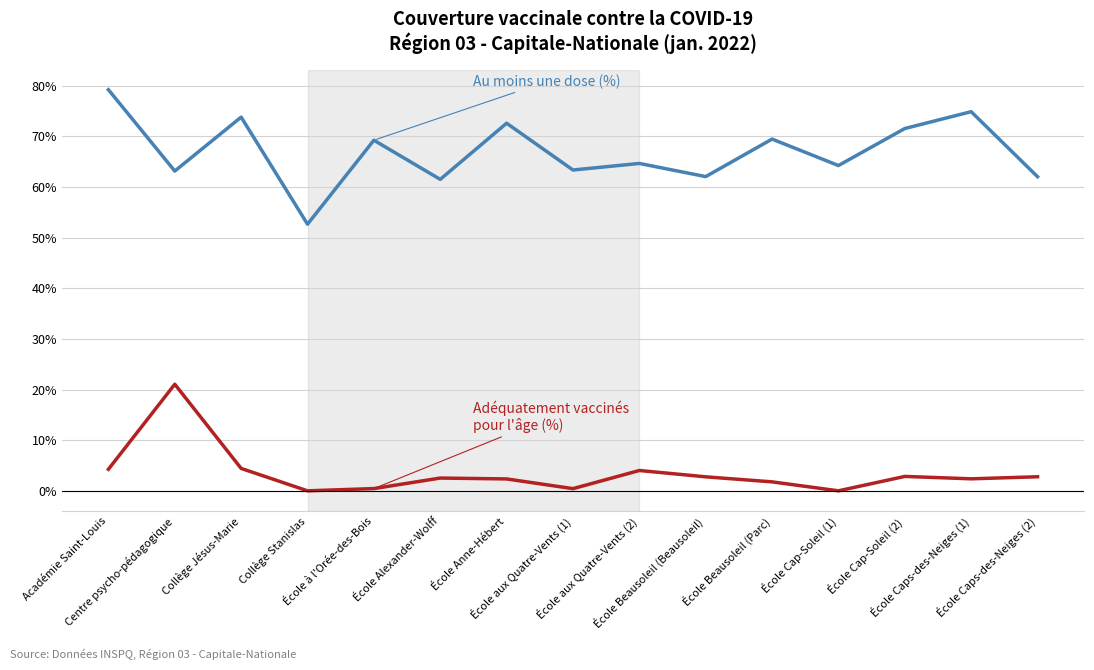

What is the greatest value displayed?

79.2